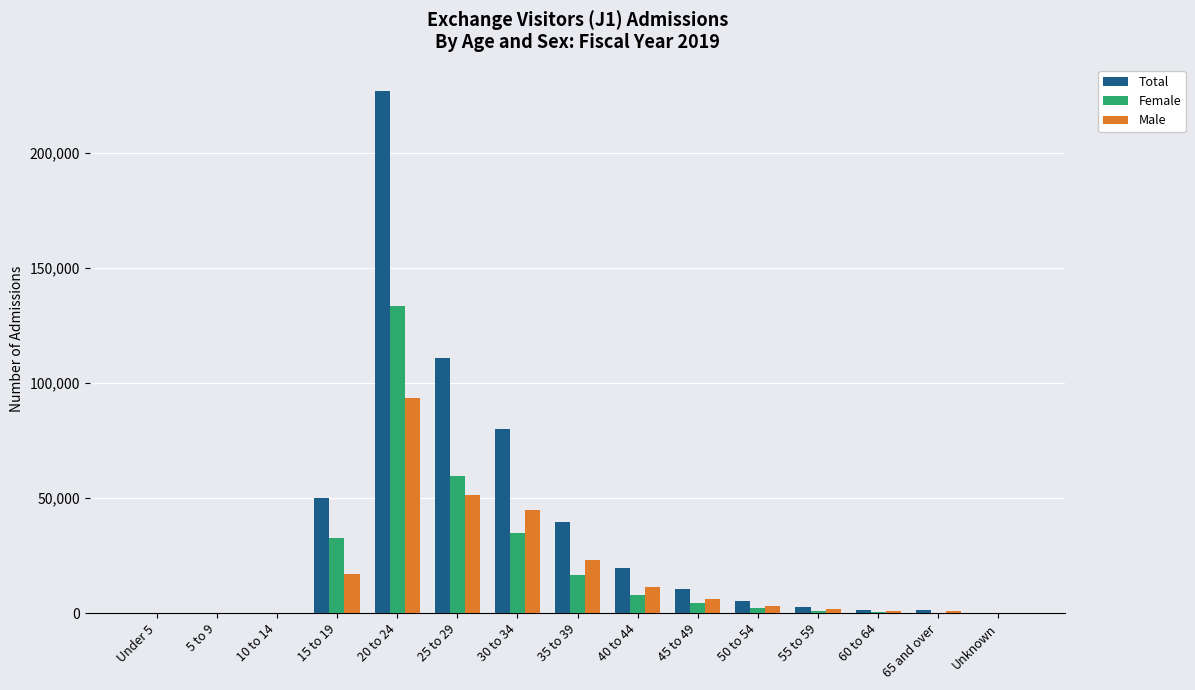

Is the value of Total at 50 to 54 greater than the value of Male at 40 to 44?

No